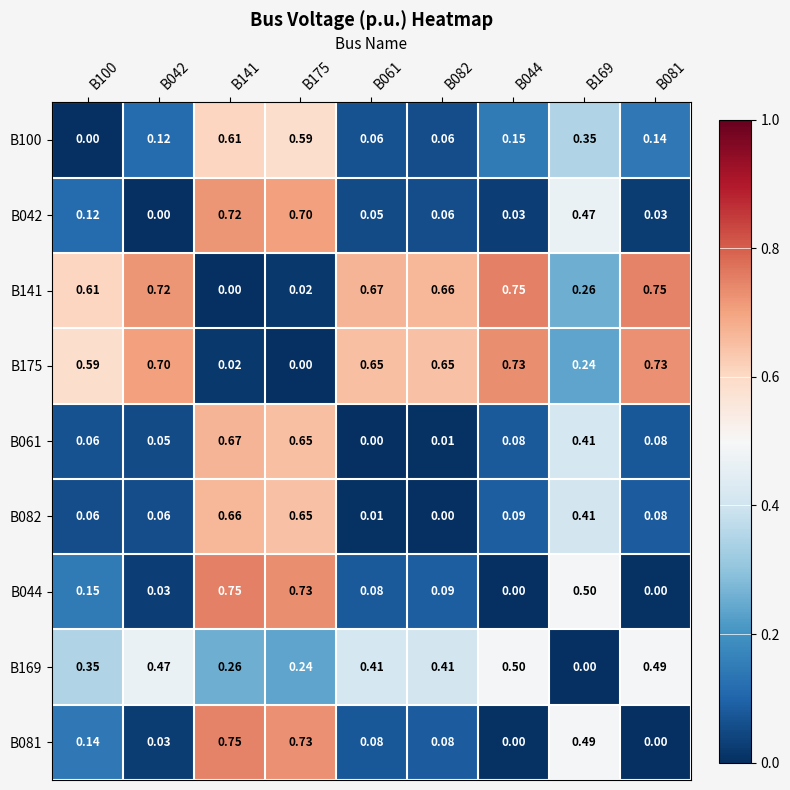

Is the value of B042 at B042 greater than the value of B100 at B082?

No